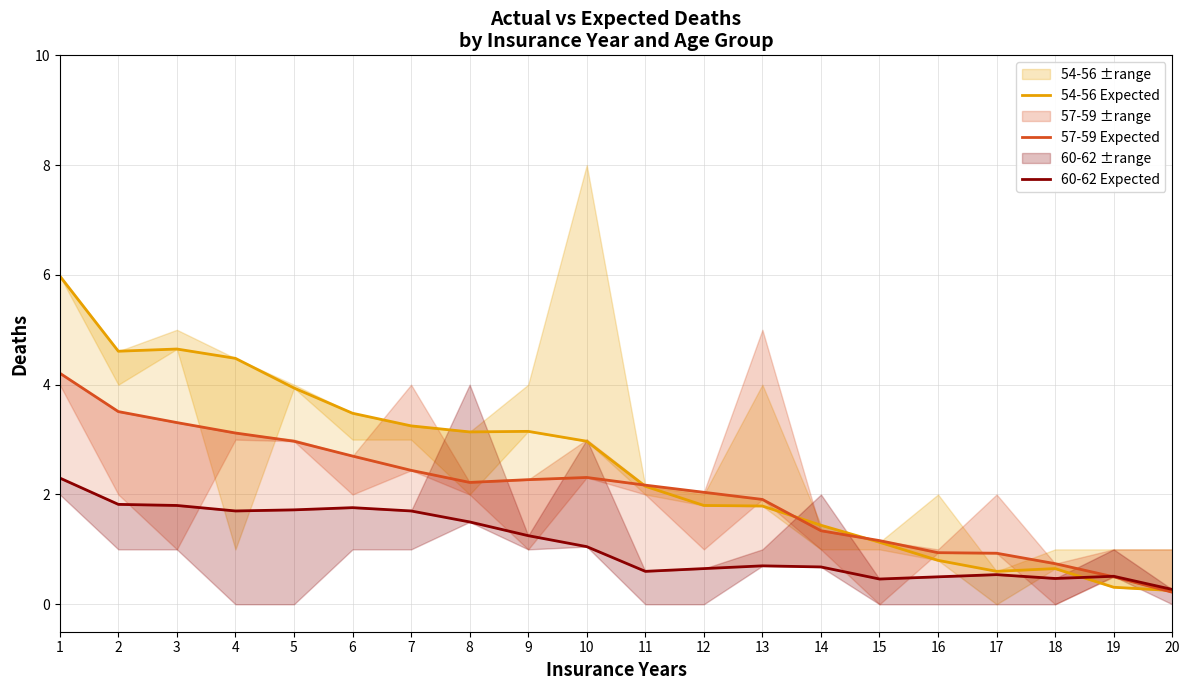

Reading left to right, what are all the values shown in this chart?

54-56 Expected: 6.0	4.6	4.7	4.5	3.9	3.5	3.2	3.1	3.1	3.0	2.1	1.8	1.8	1.4	1.1	0.8	0.6	0.7	0.3	0.2
57-59 Expected: 4.2	3.5	3.3	3.1	3.0	2.7	2.4	2.2	2.3	2.3	2.2	2.0	1.9	1.3	1.2	0.9	0.9	0.7	0.5	0.2
60-62 Expected: 2.3	1.8	1.8	1.7	1.7	1.8	1.7	1.5	1.2	1.1	0.6	0.7	0.7	0.7	0.5	0.5	0.5	0.5	0.5	0.3